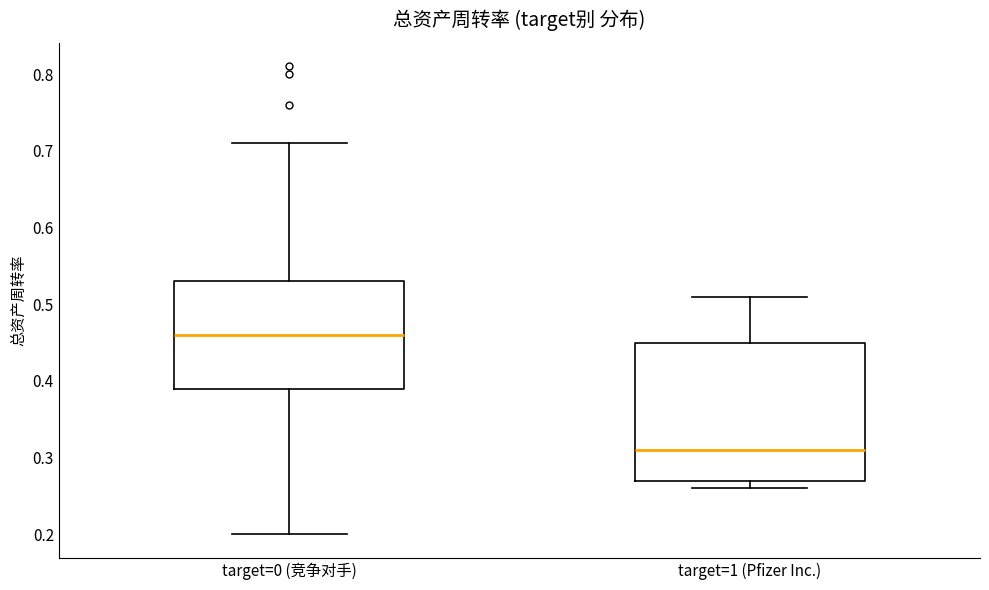

Where does the lower whisker of the box for target=1 (Pfizer Inc.) end on the y-axis? The values are not printed on the chart, so give them approximately, as read against the axis.

0.26